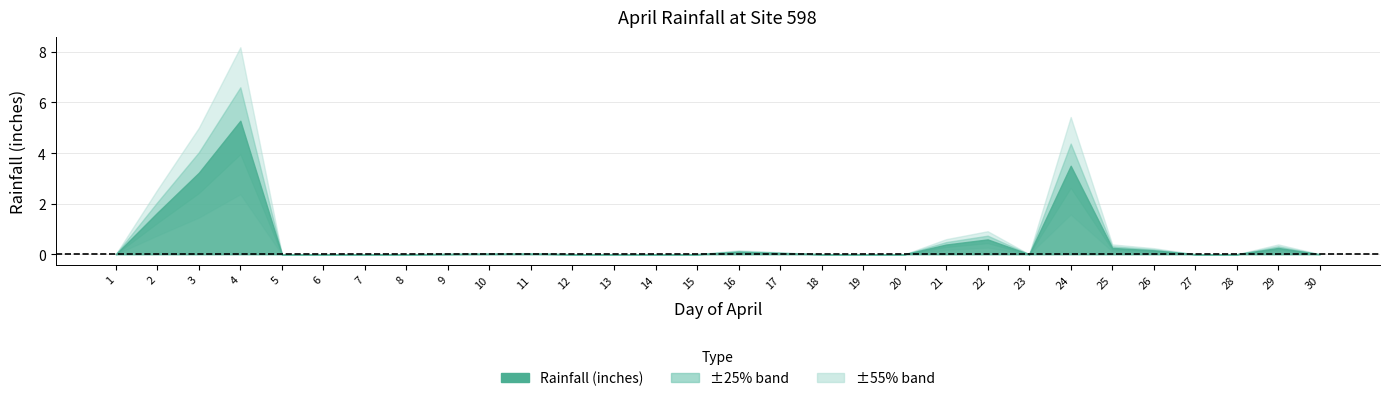

Where is the data nearest to the value 2?

2